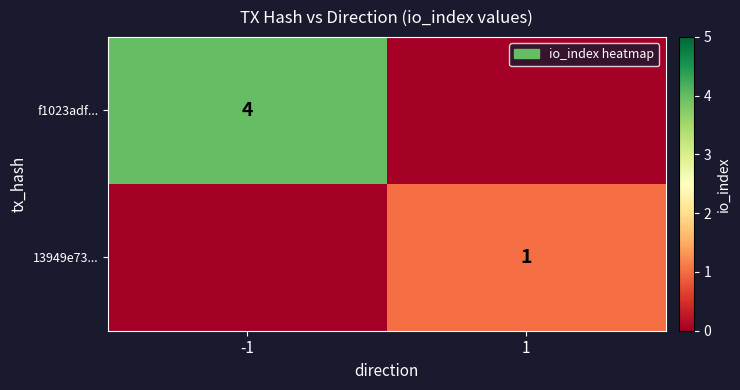

The value of f1023adf... at 1 is 0. True or false?

True